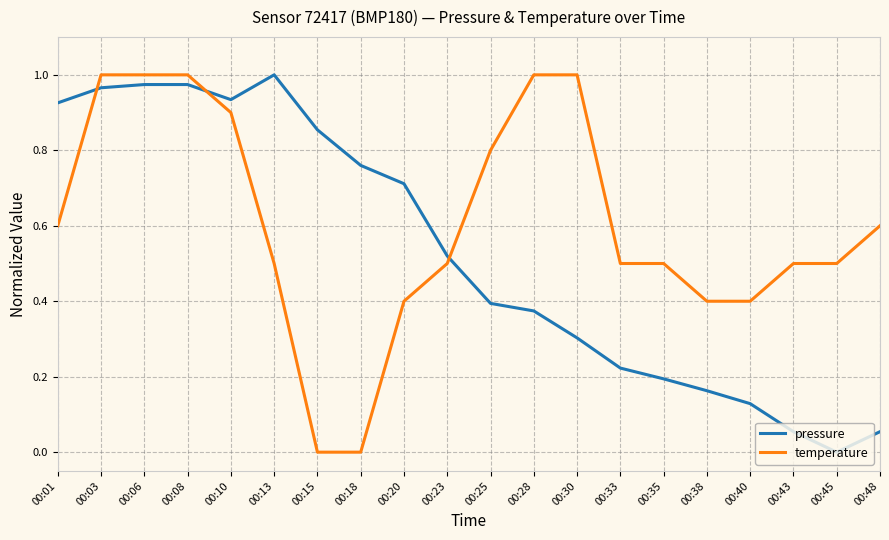

Is it true that temperature equals 0.4 at 00:20?

True